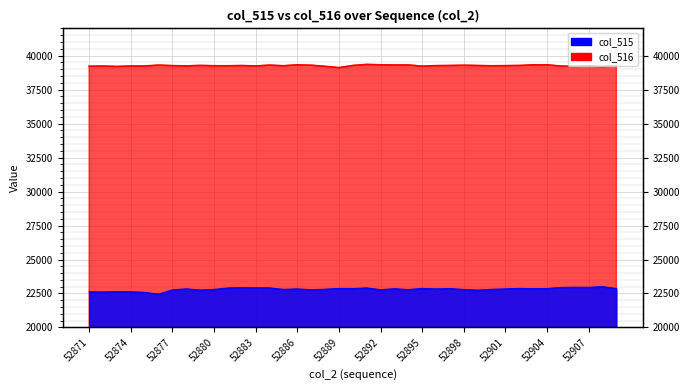

At how many categories does at least one series exceed 23528?

39